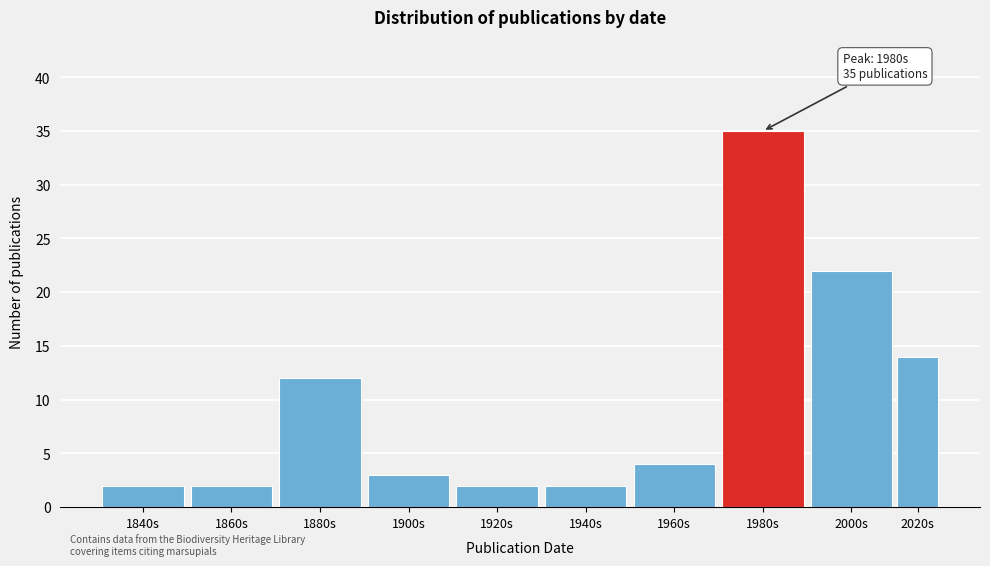

Reading right to left, what are all the values shown in this chart?

2020s=14	2000s=22	1980s=35	1960s=4	1940s=2	1920s=2	1900s=3	1880s=12	1860s=2	1840s=2